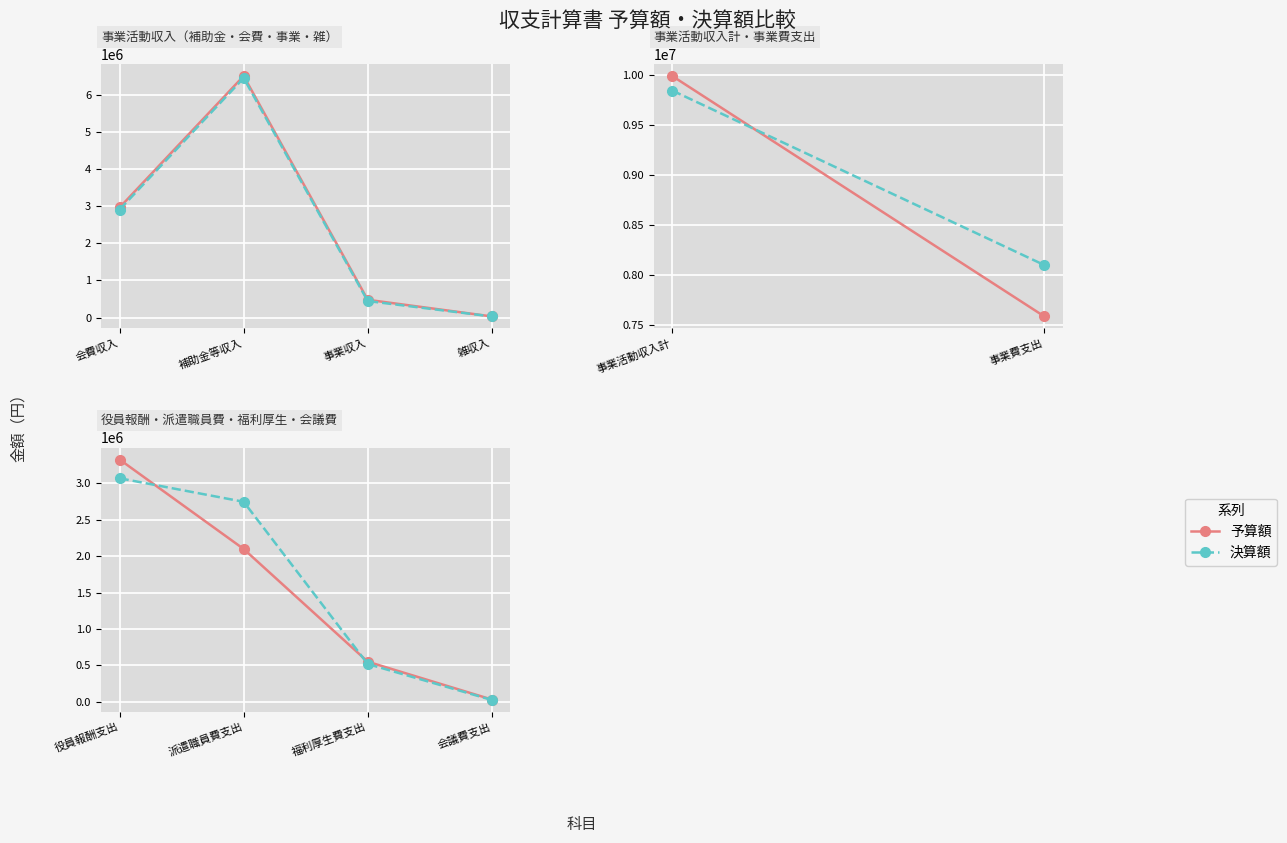

Rank the series at 役員報酬支出 from highest to lowest value.

予算額, 決算額